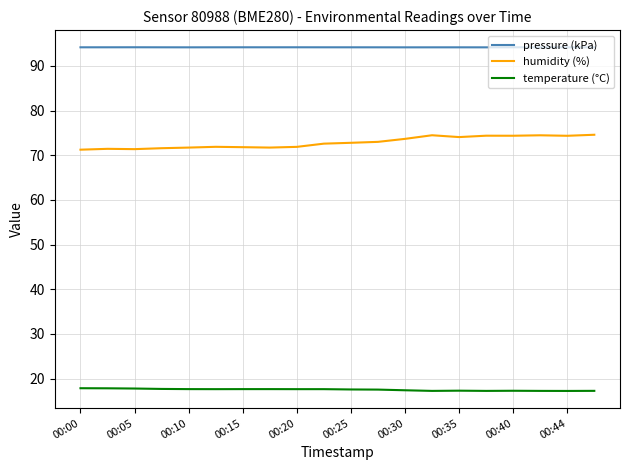

What are all the series names shown in the legend?

pressure (kPa), humidity (%), temperature (°C)